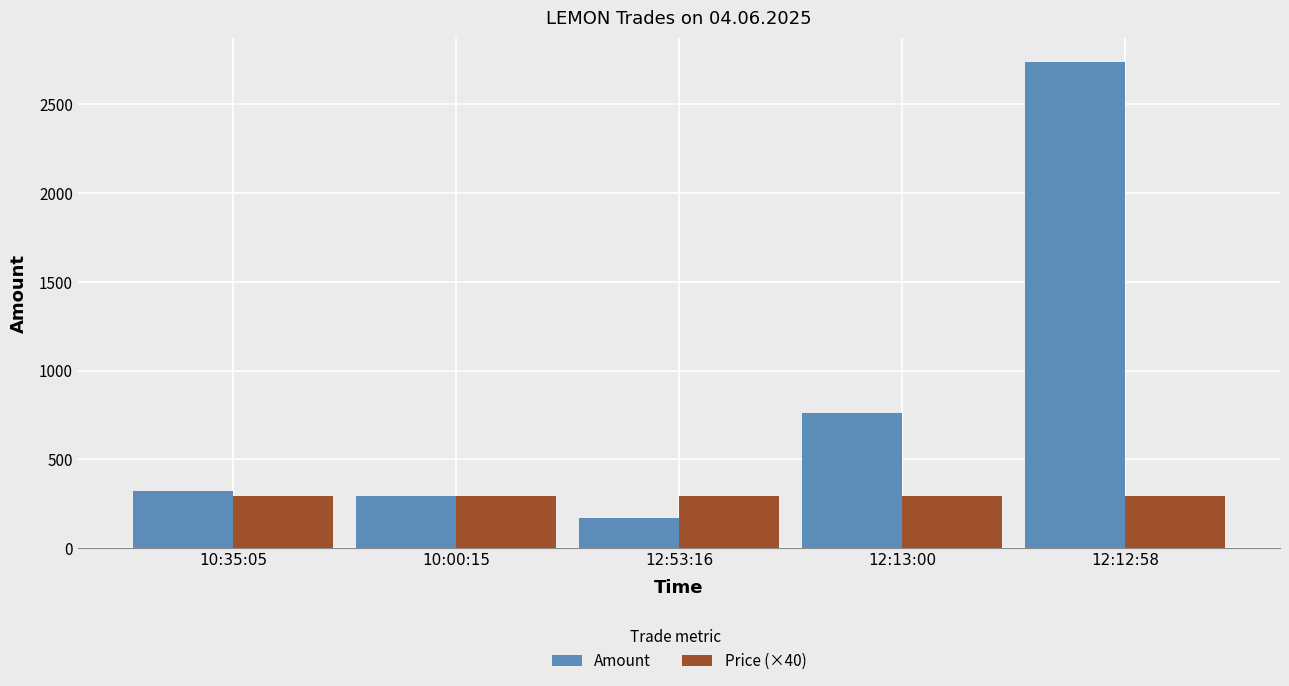

What are all the series names shown in the legend?

Amount, Price (×40)